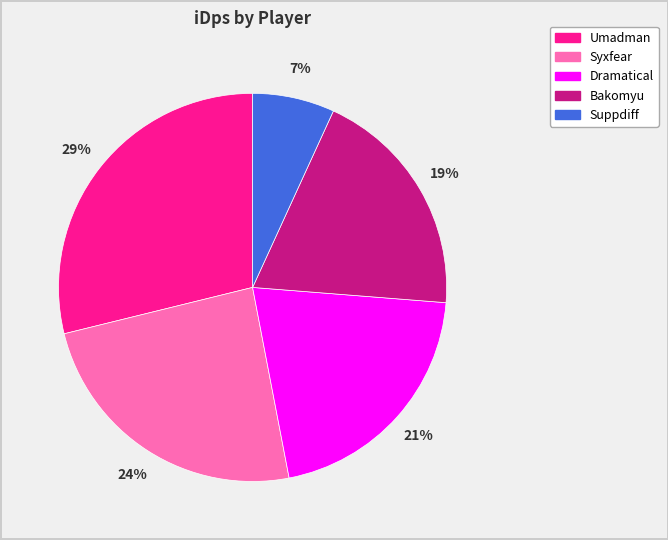

What is the smallest slice in the pie chart?

Suppdiff